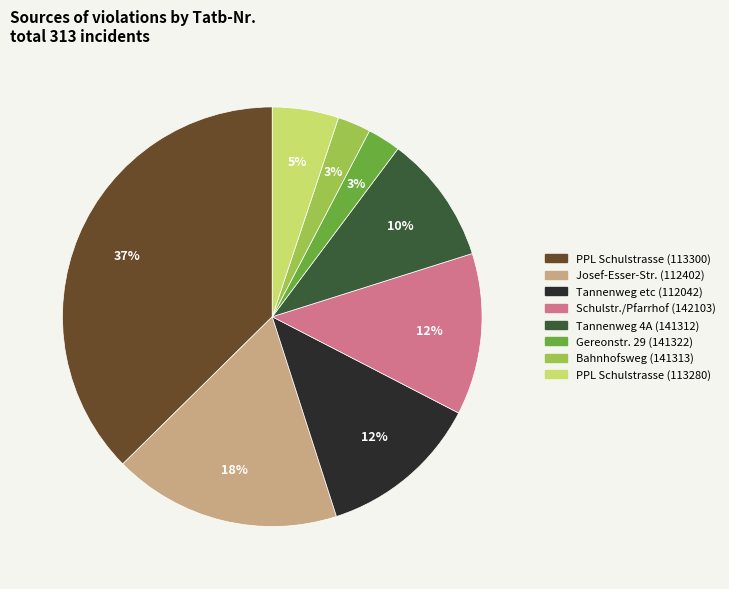

Is there a majority slice in this chart?

No